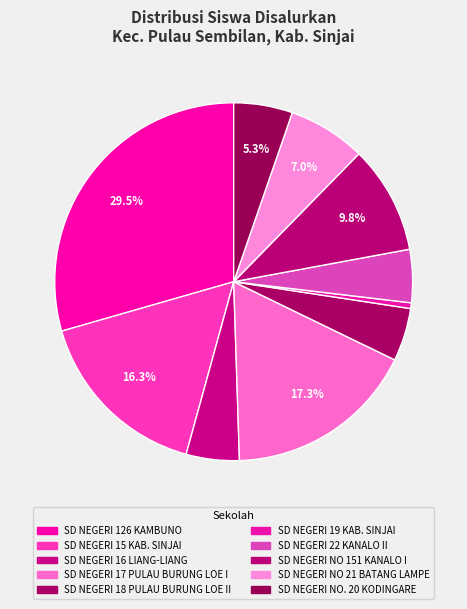

Does SD NEGERI 15 KAB. SINJAI account for over 50% of the chart?

No